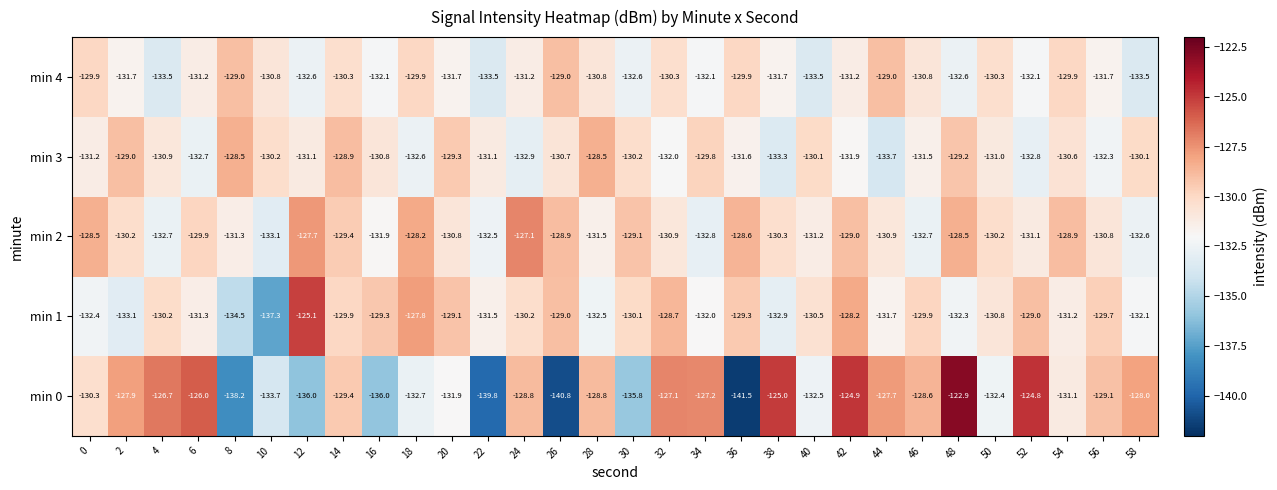

What is the maximum value shown in the chart?

-122.9